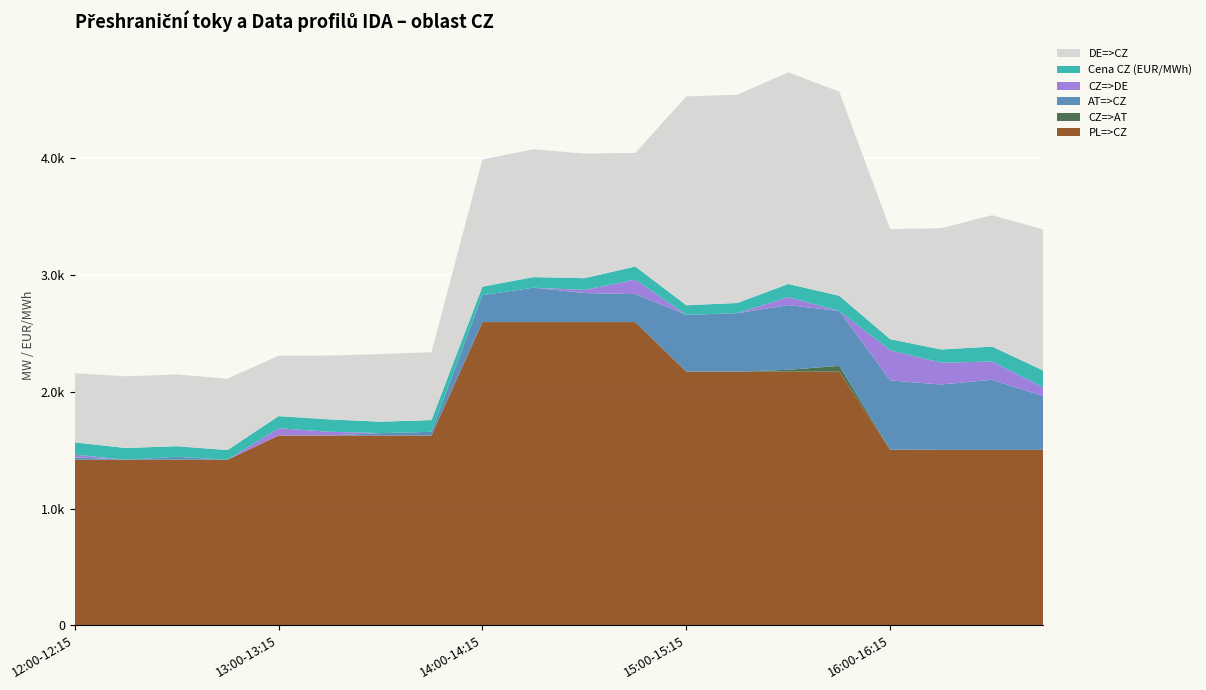

Reading right to left, transcribe all the data shown in this chart.

PL=>CZ: 1501.6	1501.6	1501.6	1501.6	2170.0	2170.0	2170.0	2170.0	2594.0	2594.0	2594.0	2594.0	1624.0	1624.0	1624.0	1624.0	1417.0	1417.0	1417.0	1417.0
CZ=>AT: 0.0	0.0	0.0	1.5	49.4	16.1	0.0	0.0	0.0	0.0	0.0	0.0	0.0	0.0	0.0	0.0	0.0	0.0	0.0	0.0
AT=>CZ: 459.2	599.1	558.9	591.7	469.3	553.1	499.9	486.3	239.3	248.2	294.1	230.5	31.7	20.4	0.0	0.0	0.0	25.5	0.0	20.8
CZ=>DE: 75.2	156.1	186.3	258.3	0.0	68.2	0.0	0.0	123.7	26.3	0.0	0.0	0.0	0.0	32.3	61.7	0.0	0.0	0.0	22.5
Cena CZ (EUR/MWh): 144.1	127.3	113.1	94.7	130.3	112.5	87.3	81.5	112.1	100.7	90.5	72.2	100.2	97.7	105.8	104.0	82.9	90.1	100.4	104.9
DE=>CZ: 1205.8	1123.9	1036.7	940.7	1745.0	1809.8	1781.0	1786.0	971.3	1065.7	1093.0	1088.0	581.0	578.0	545.7	516.3	611.0	613.0	613.0	591.5